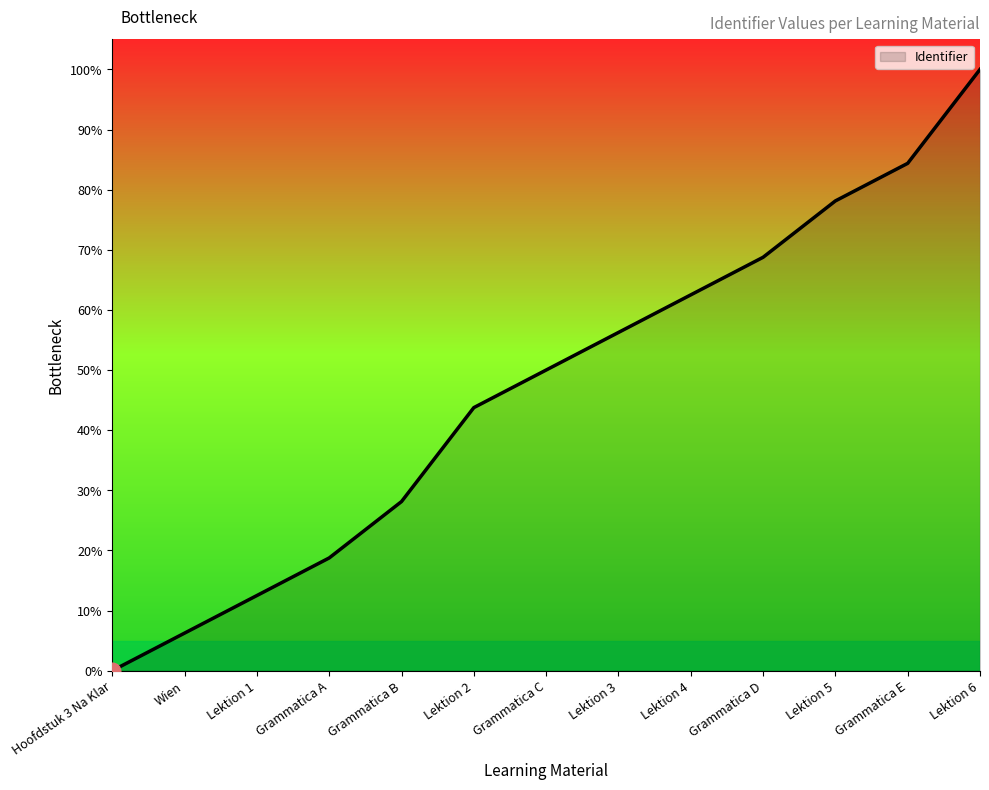

How many lines are shown in the chart?

1